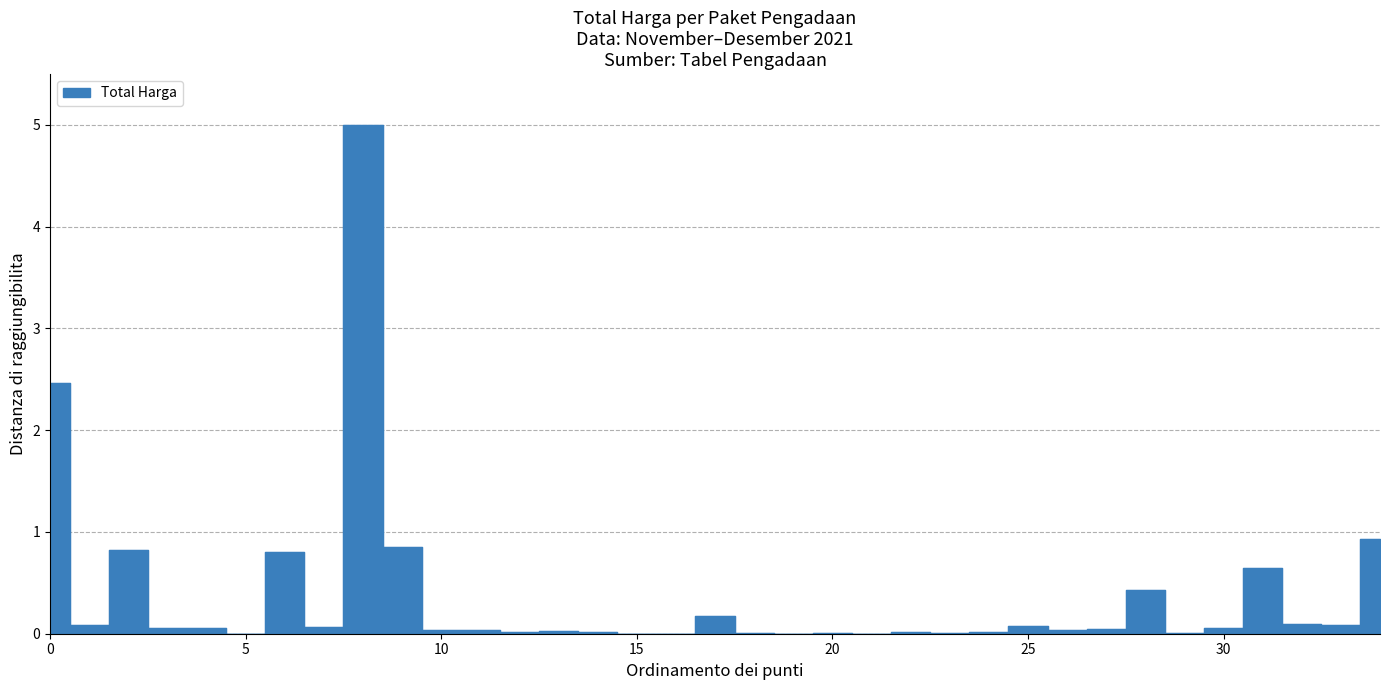

At which category does the data reach its first local valley?

2021-11-08